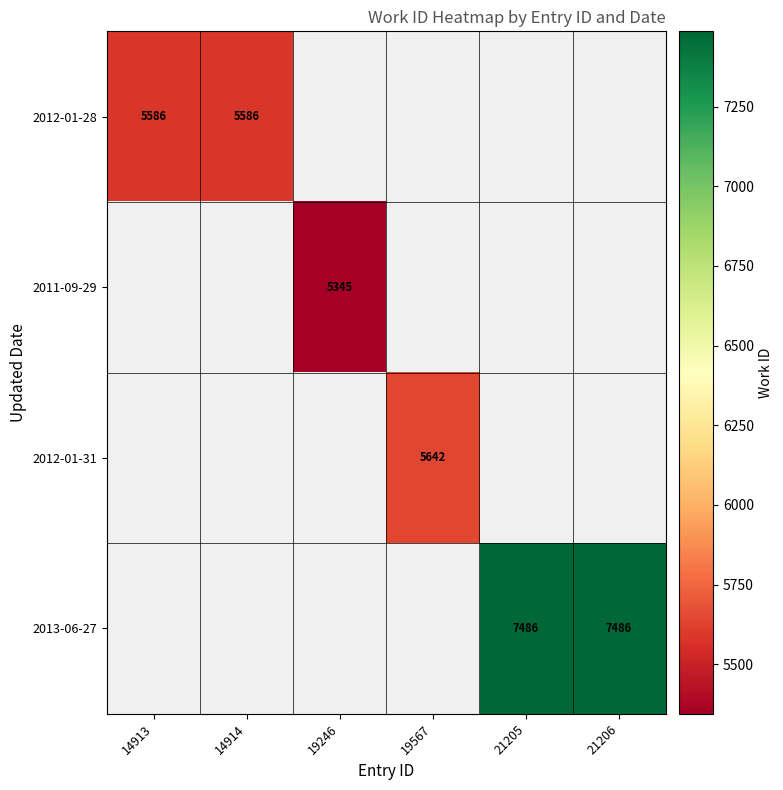

The value of 2011-09-29 at 19246 is 7655. True or false?

False